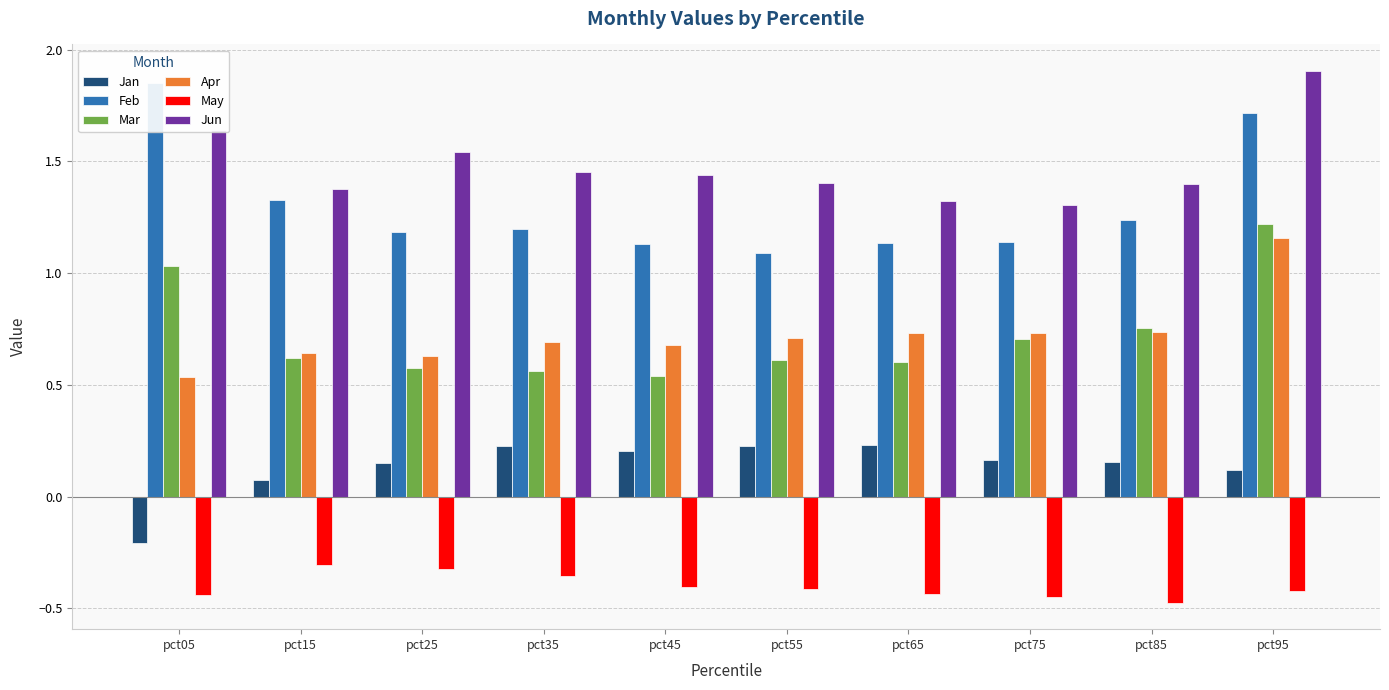

Where is Apr nearest to the value 0?

pct05